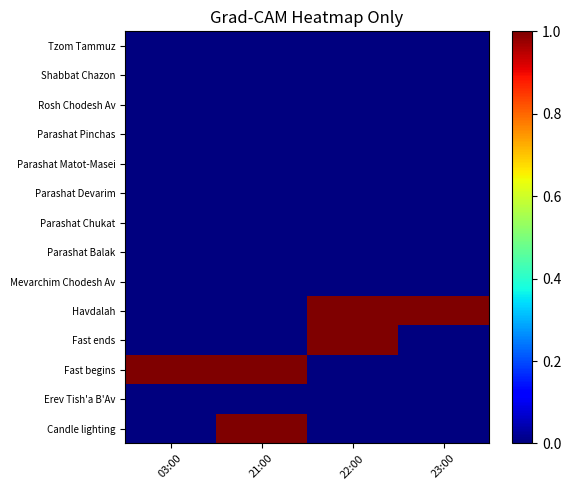

Count the number of data series in this chart.

14